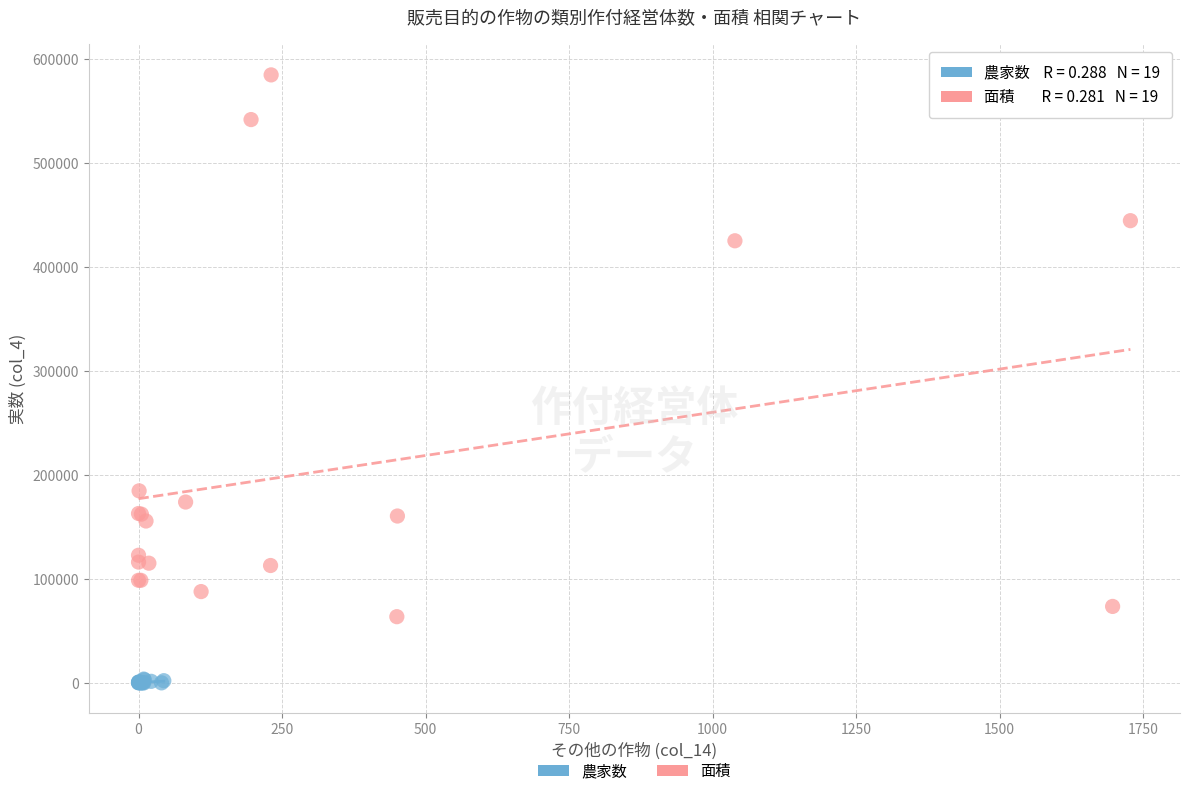

Which series reaches the maximum Y coordinate?

面積